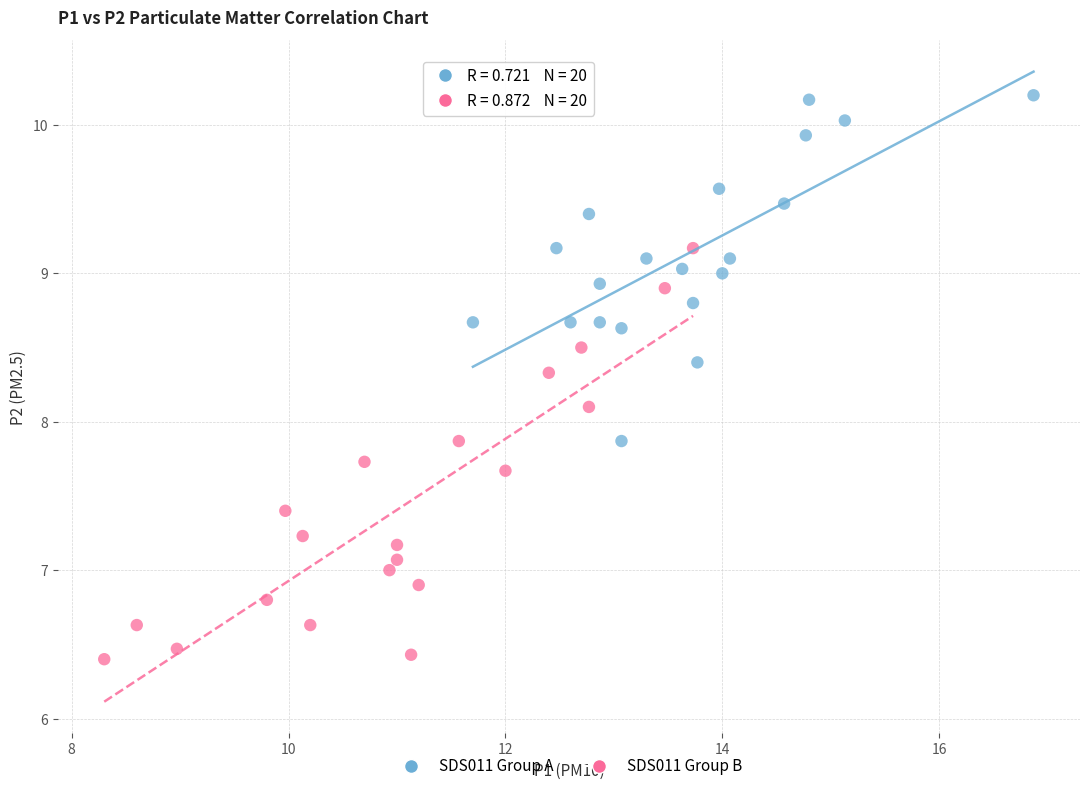

Which series has the widest spread of Y values?

SDS011 Group B